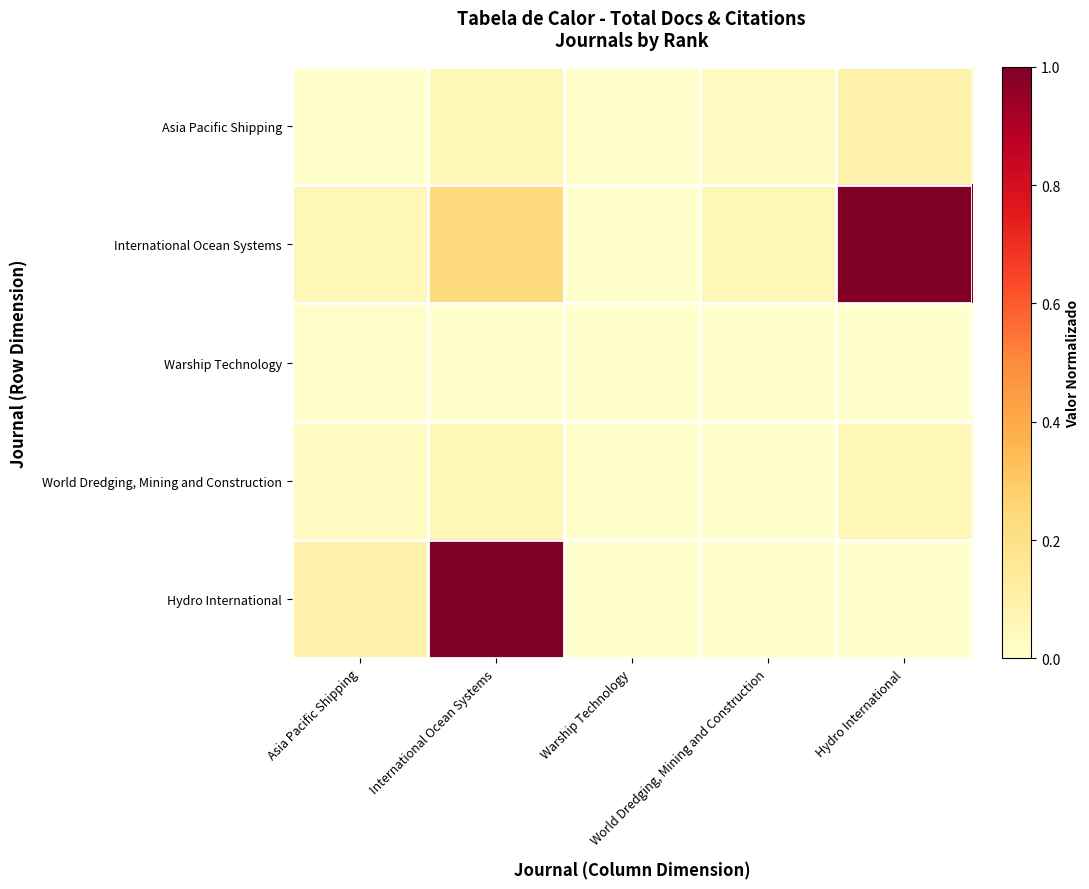

Reading left to right, list all the values displayed in this chart.

Asia Pacific Shipping: Asia Pacific Shipping=0.0	International Ocean Systems=0.1	Warship Technology=0.0	World Dredging, Mining and Construction=0.0	Hydro International=0.1
International Ocean Systems: Asia Pacific Shipping=0.1	International Ocean Systems=0.2	Warship Technology=0.0	World Dredging, Mining and Construction=0.1	Hydro International=1.0
Warship Technology: Asia Pacific Shipping=0.0	International Ocean Systems=0.0	Warship Technology=0.0	World Dredging, Mining and Construction=0.0	Hydro International=0.0
World Dredging, Mining and Construction: Asia Pacific Shipping=0.0	International Ocean Systems=0.1	Warship Technology=0.0	World Dredging, Mining and Construction=0.0	Hydro International=0.1
Hydro International: Asia Pacific Shipping=0.1	International Ocean Systems=1.0	Warship Technology=0.0	World Dredging, Mining and Construction=0.0	Hydro International=0.0